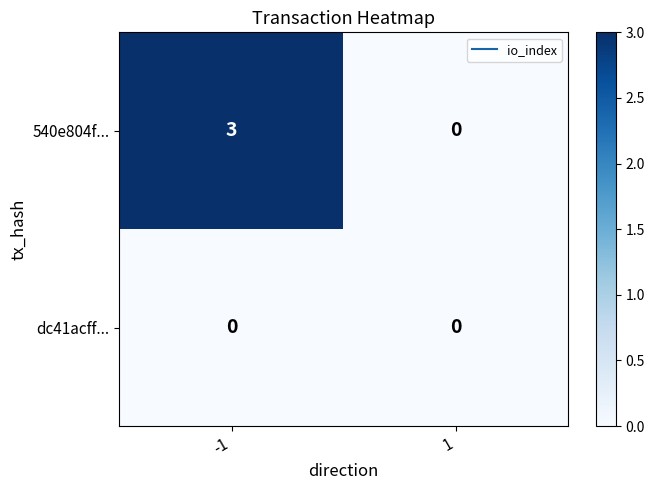

Which series has the largest total across all categories?

540e804f...